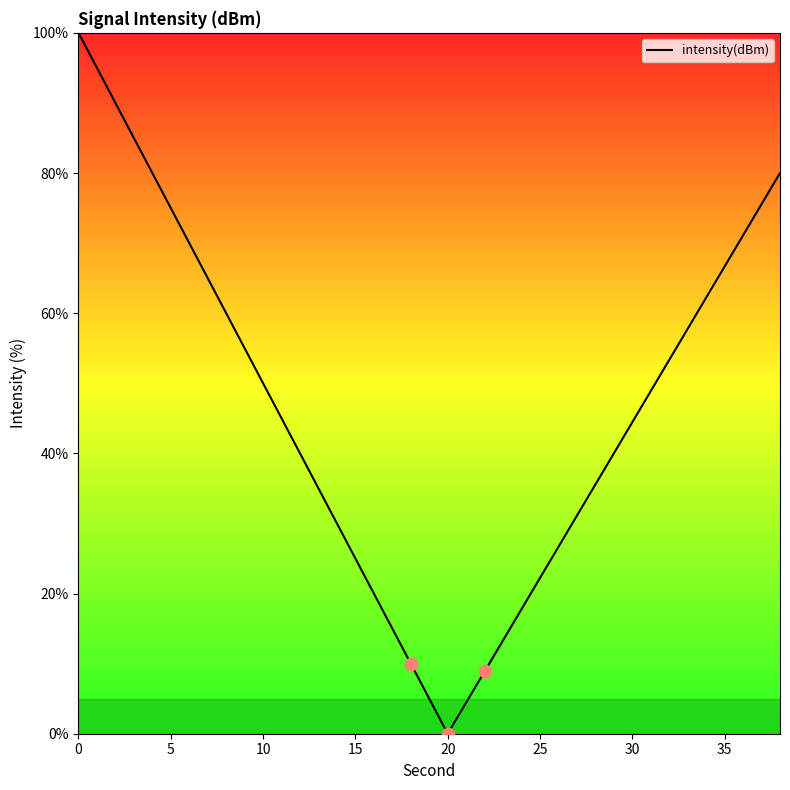

What is the maximum value shown in the chart?

100.0